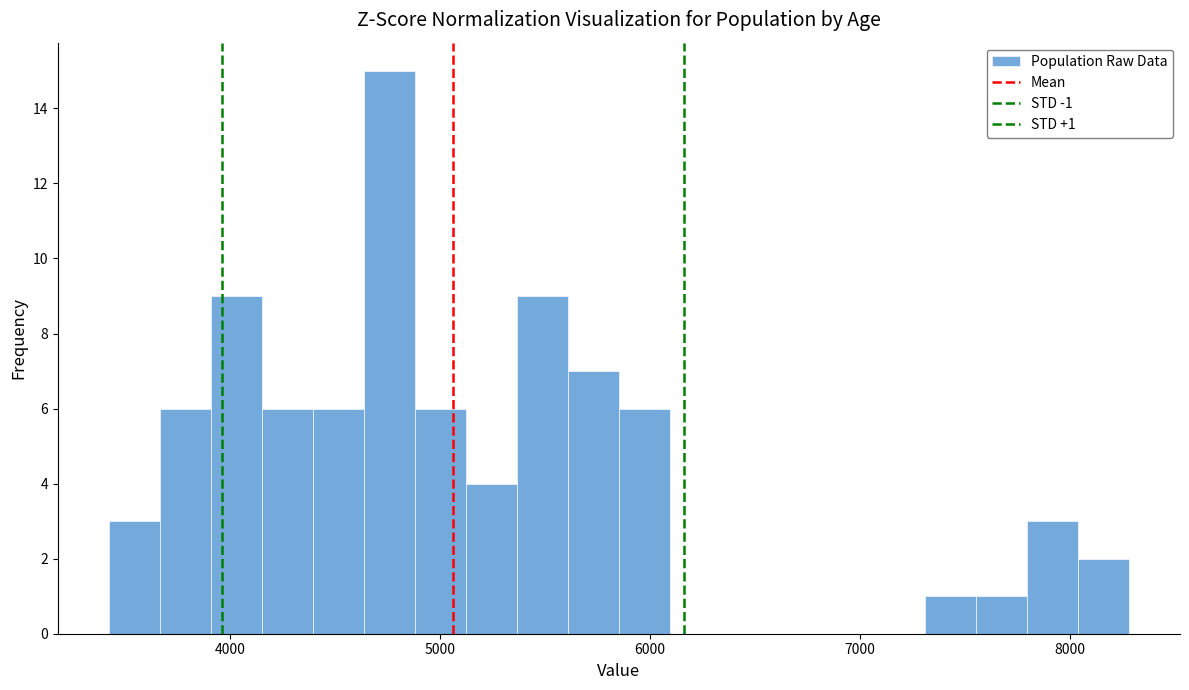

Around what value on the x-axis is the tallest bar? Give the approximate position of its centre, as read against the axis.

4800